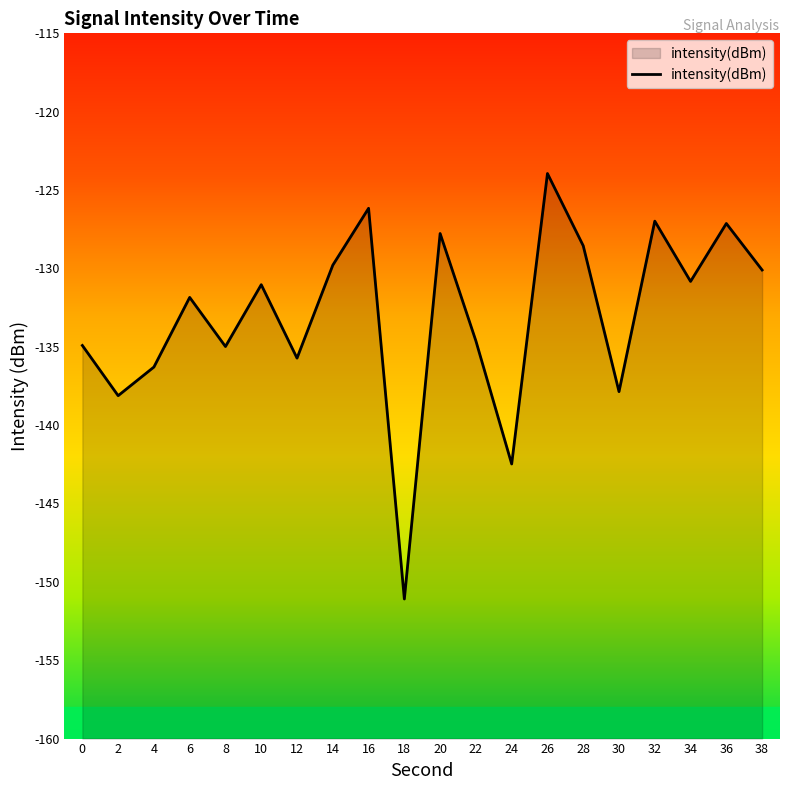

At which category does the chart reach its minimum across all series?

18